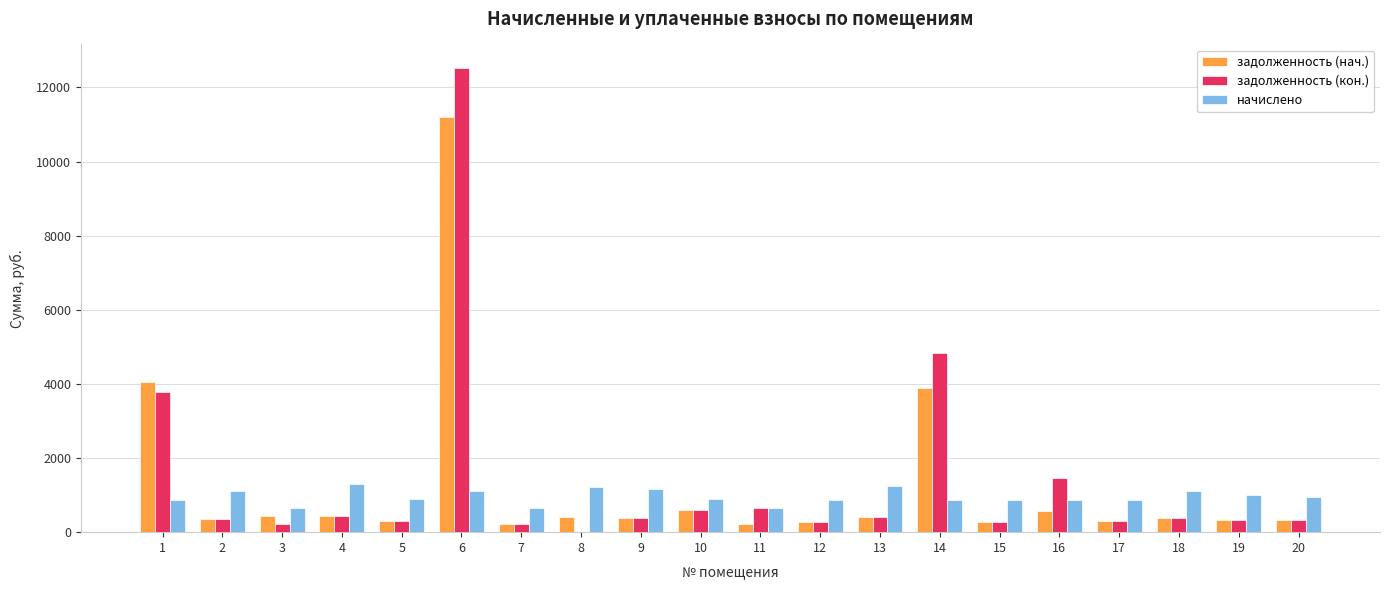

What is the sum of the начислено values at 14 and 9?

2036.9